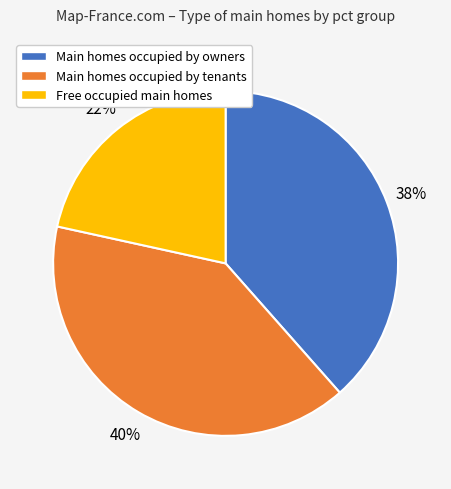

Which category has the smallest portion of the pie?

Free occupied main homes